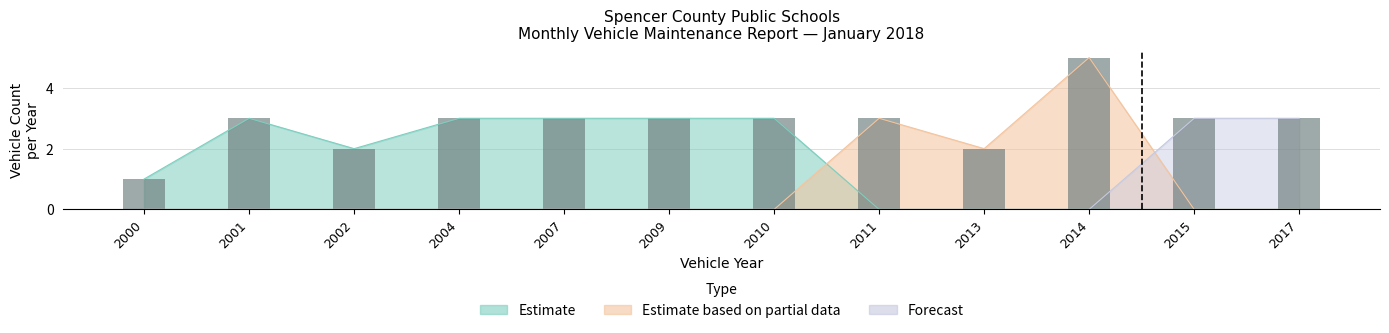

List the labels in order of value, largest first.

2014, 2001, 2004, 2007, 2009, 2010, 2011, 2015, 2017, 2002, 2013, 2000